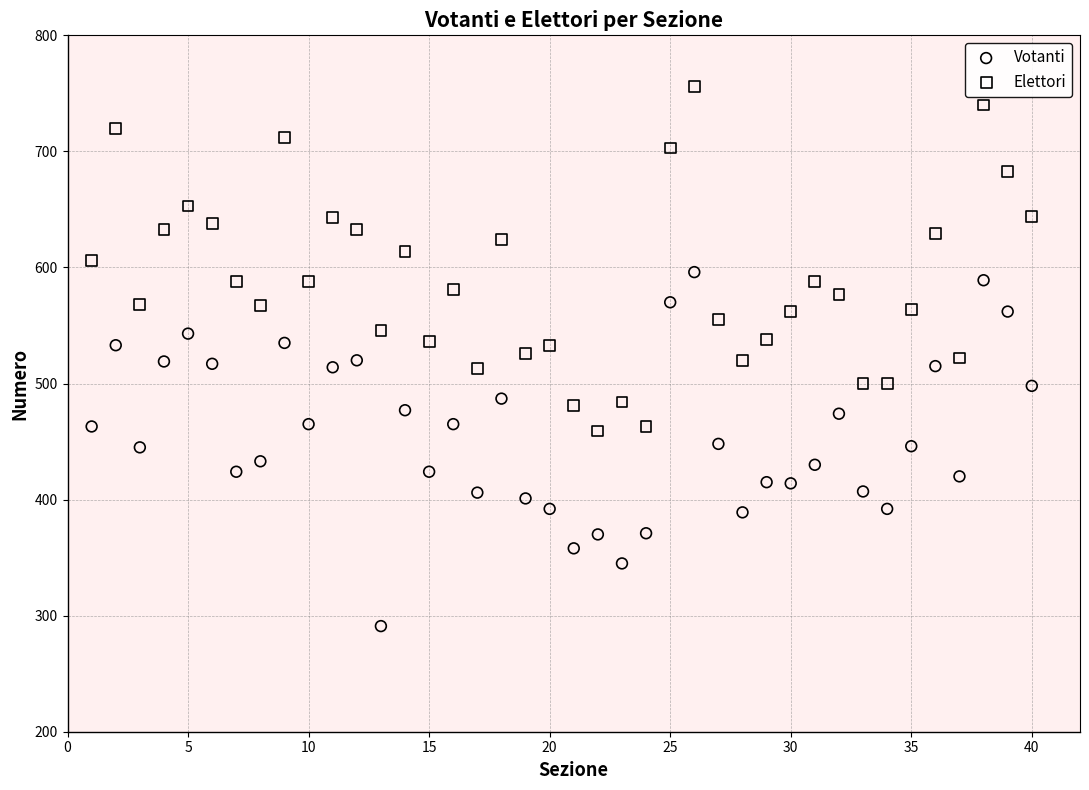

Across all data points, what is the range of X values (max minus min)?

39